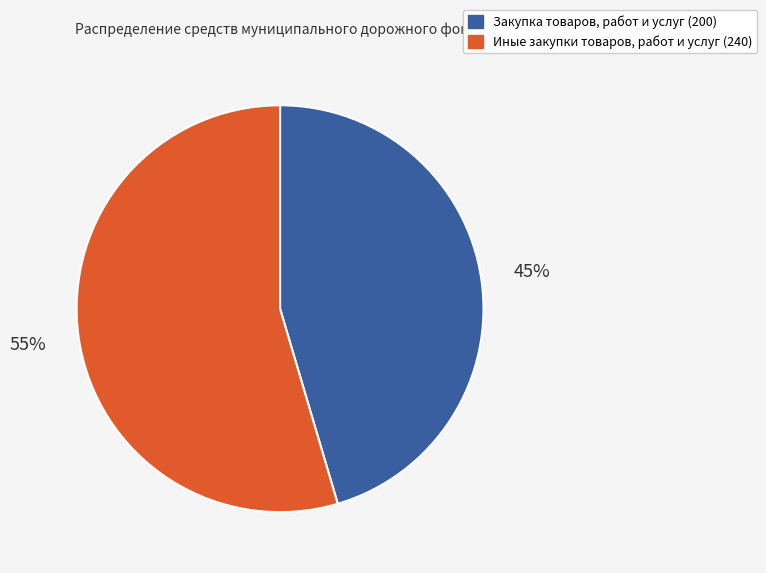

To the nearest percent, what is the average slice percentage?

50%